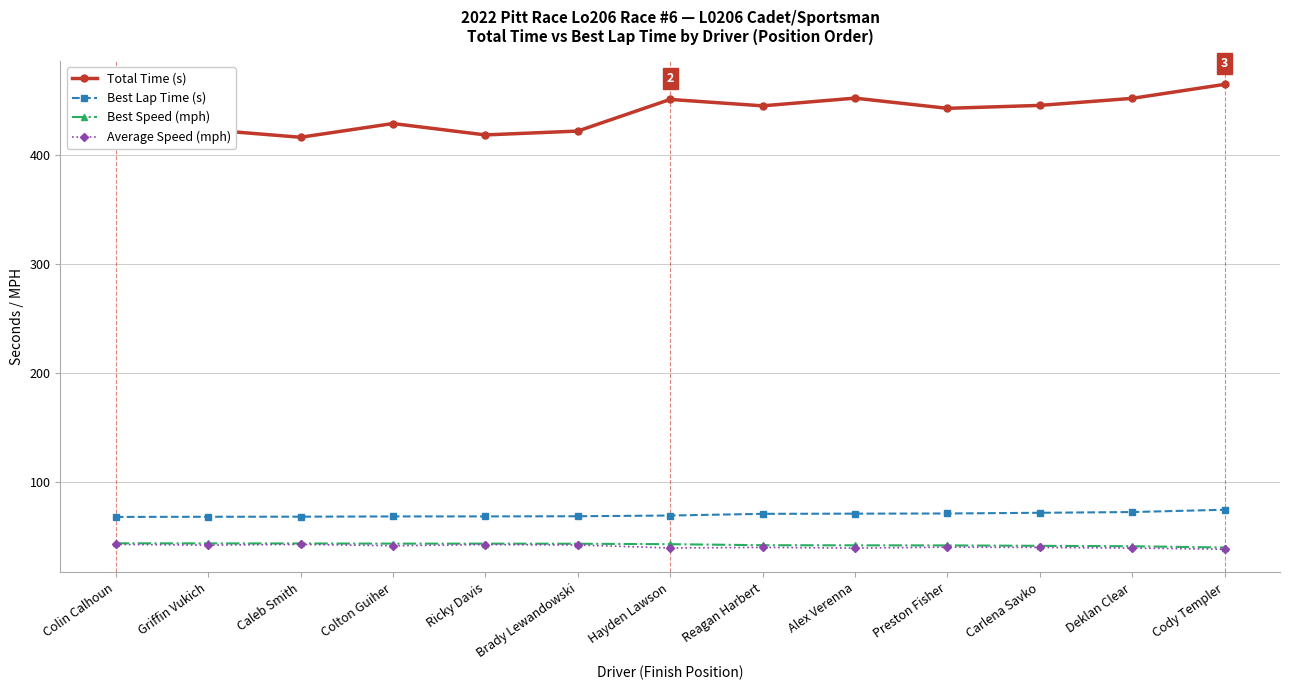

What is the value of the Average Speed (mph) point at the 10th from the left?

40.0